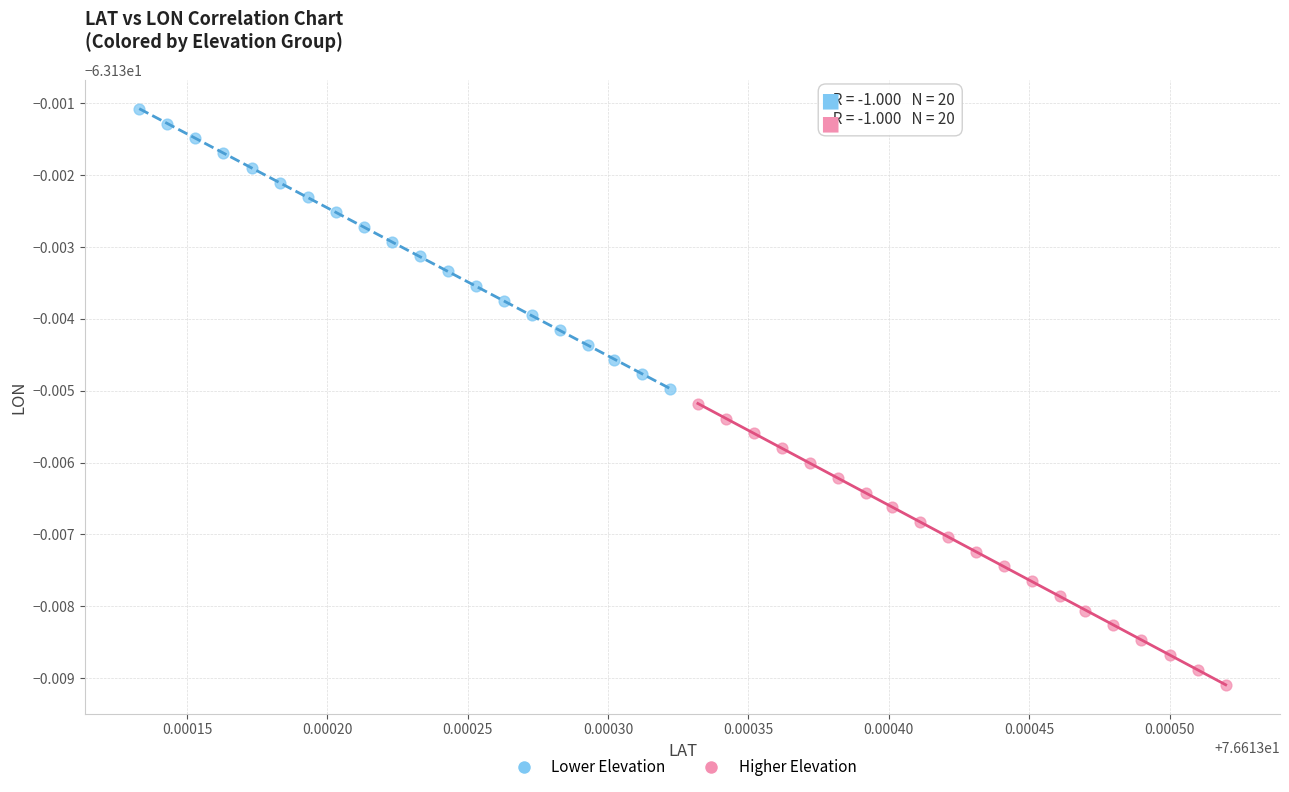

Which series reaches the maximum Y coordinate?

Lower Elevation